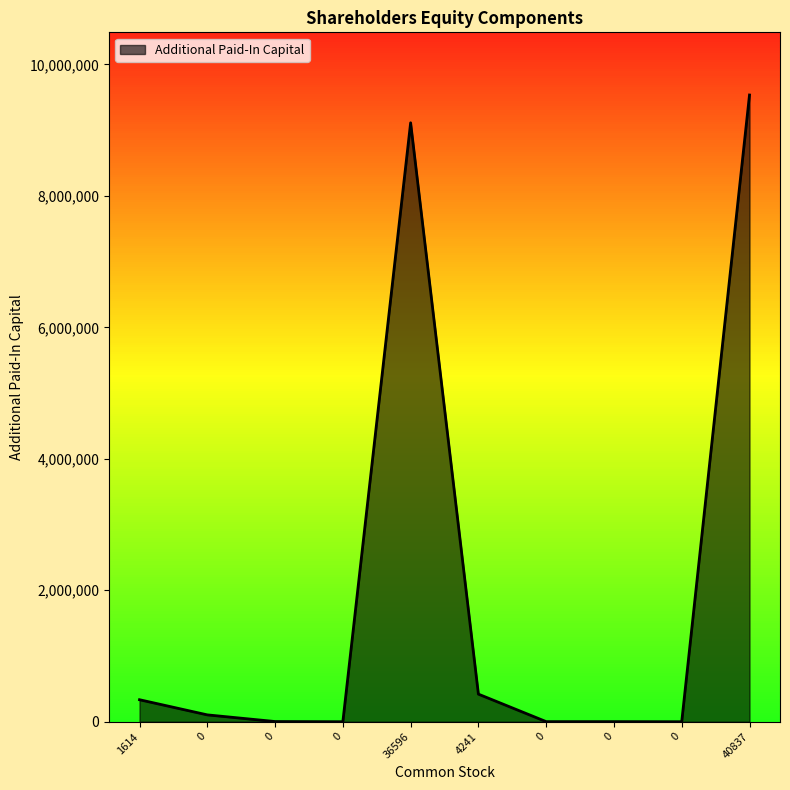

What is the change in value from 1614 to 0?

-230504